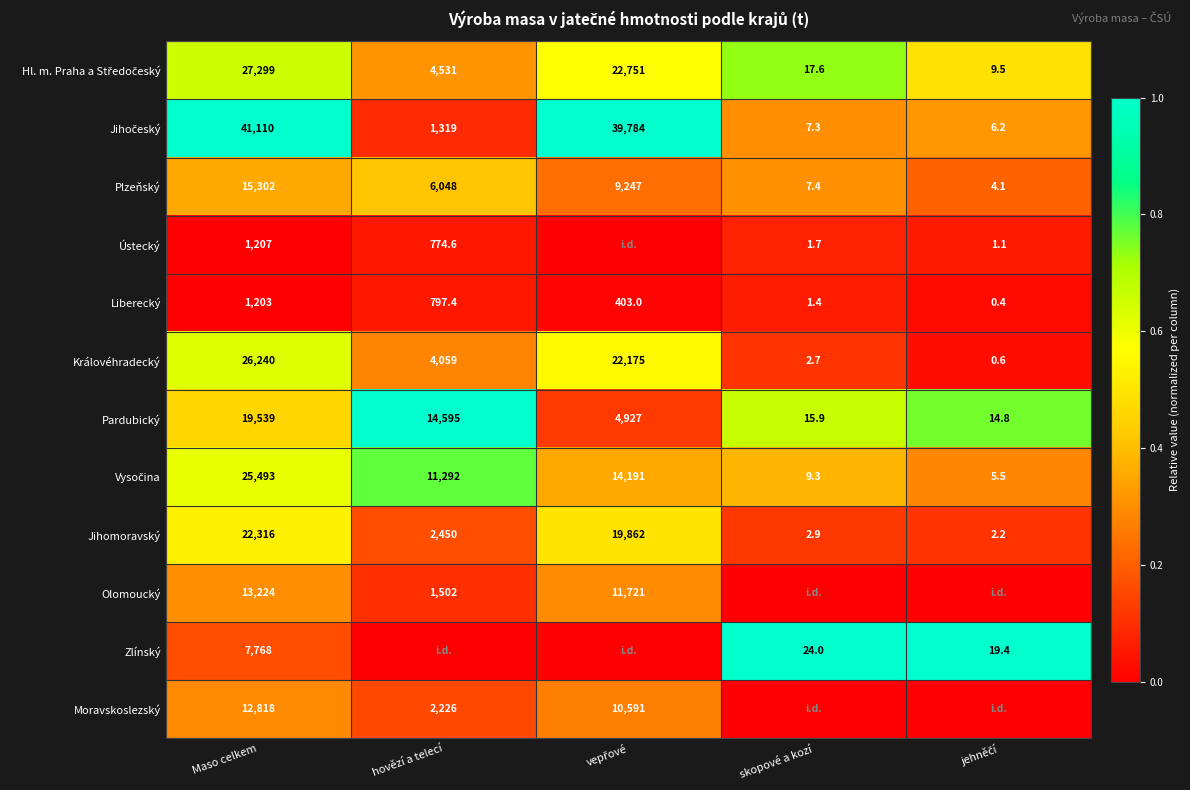

What is the average value of the Liberecký series?

481.0